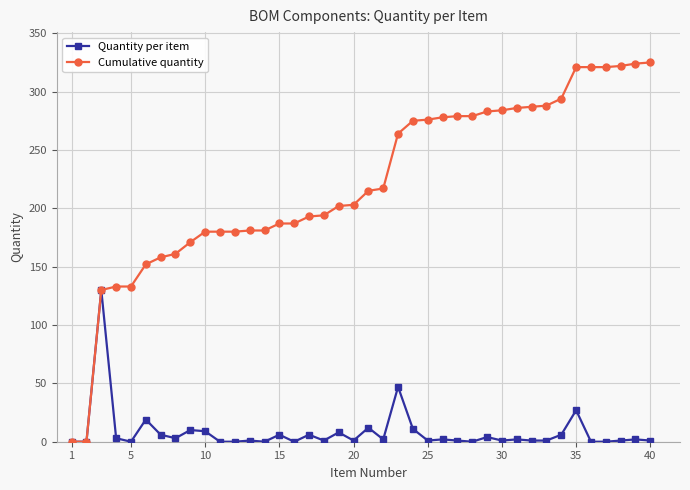

What is the maximum value shown in the chart?

325